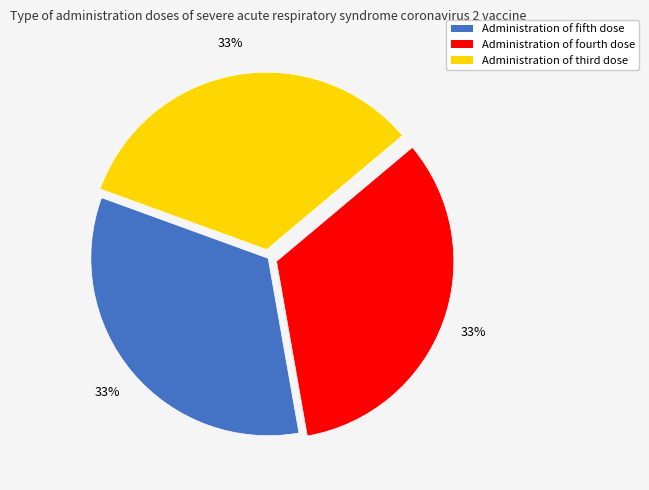

To the nearest percent, what is the average slice percentage?

33%